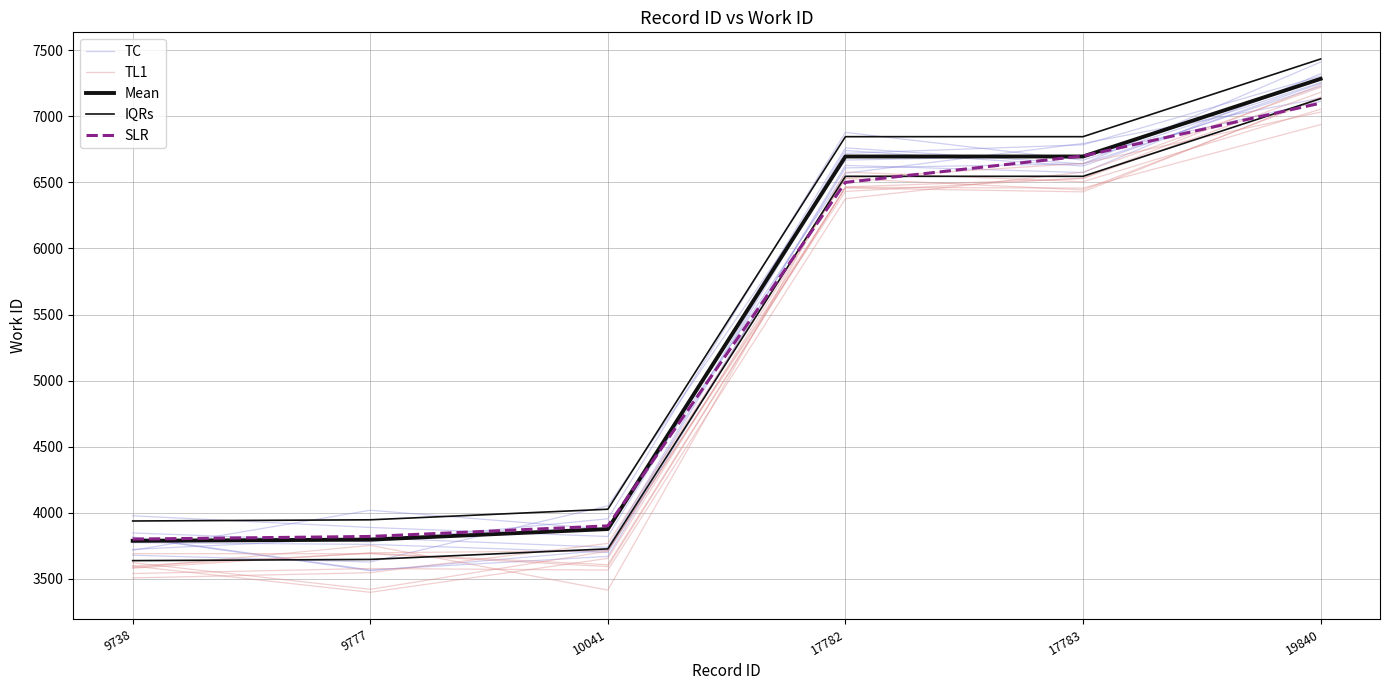

What is the difference between the highest and lowest values at 19840?

334.0